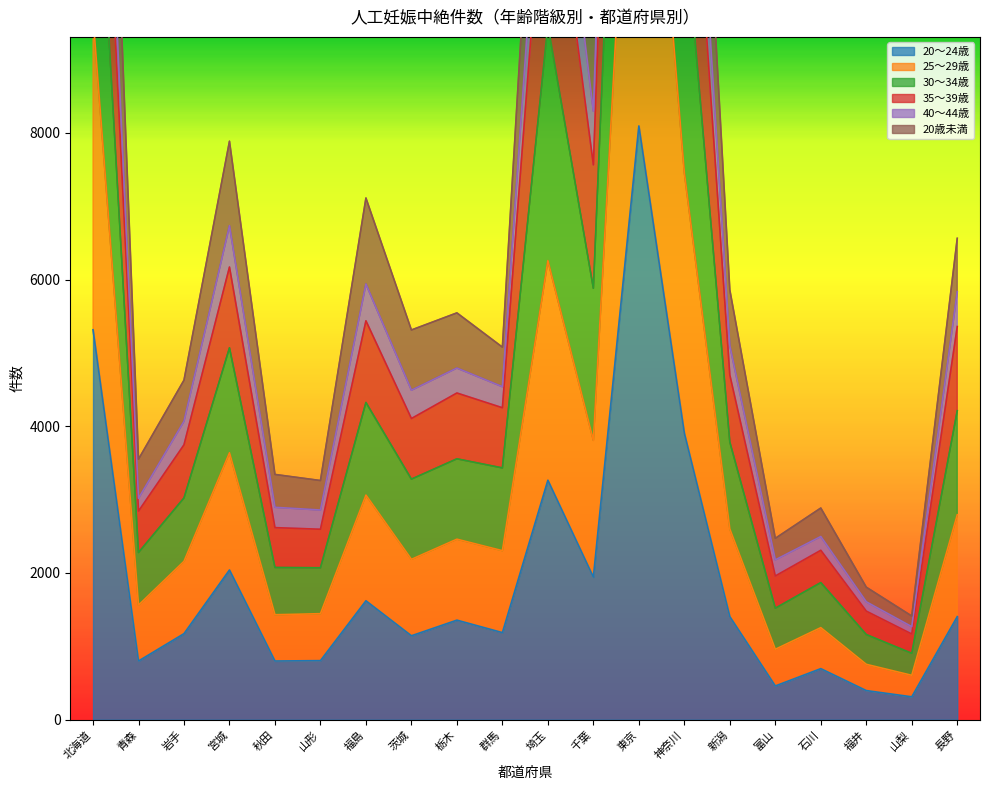

At which label is 20～24歳 closest to 4202?

神奈川